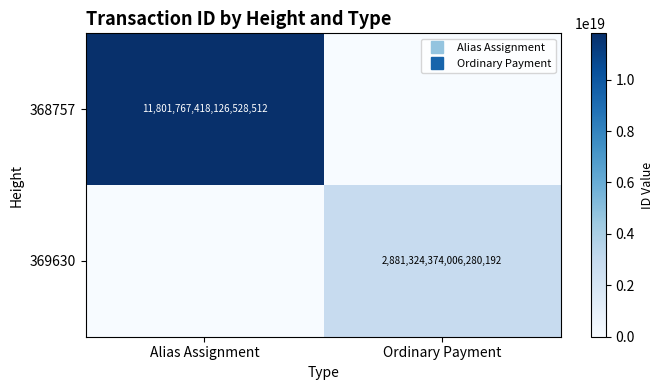

Is the value of 369630 at Alias Assignment greater than the value of 368757 at Ordinary Payment?

No